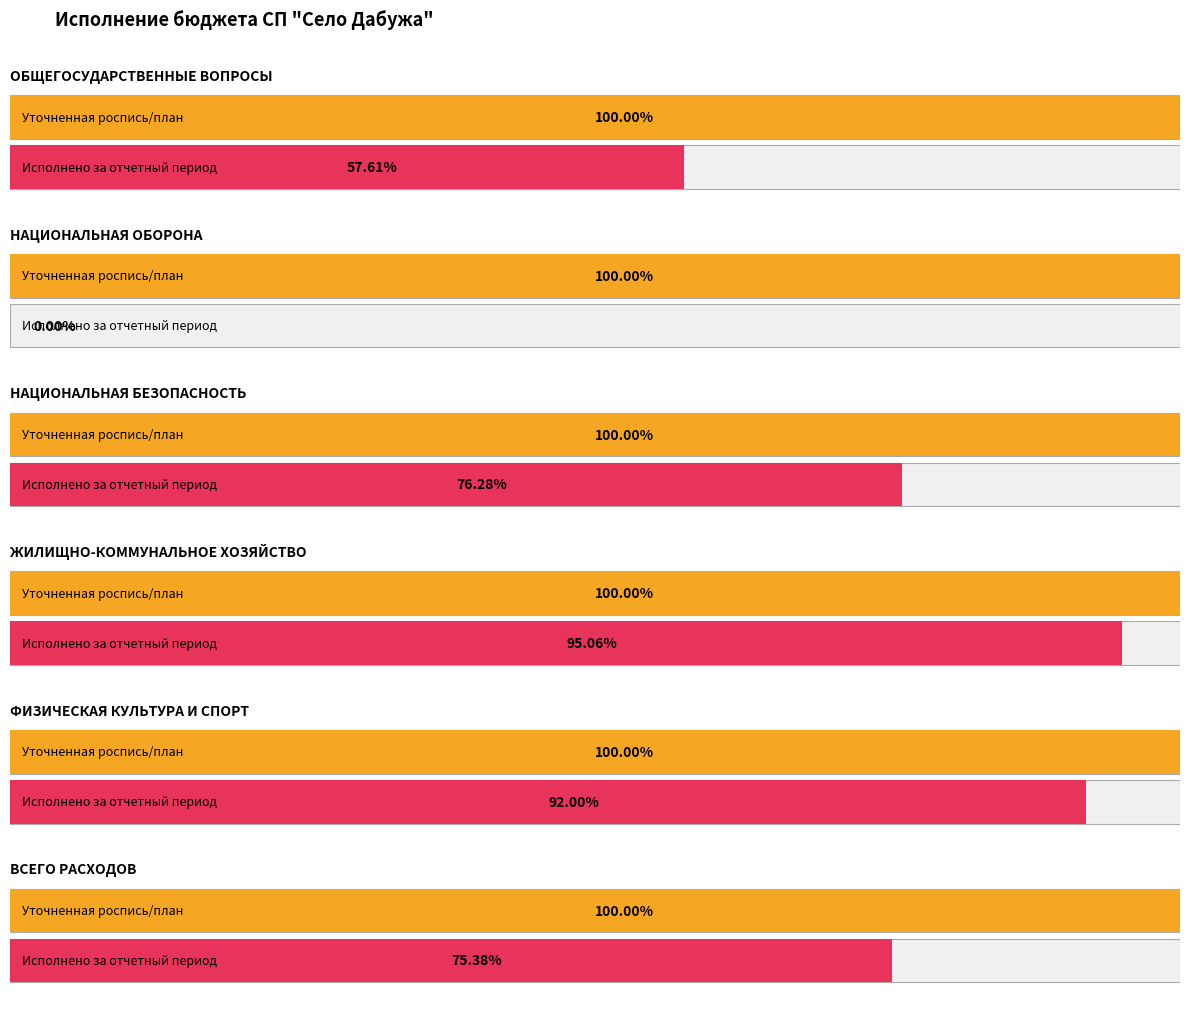

True or false: Исполнено за отчетный период has a value of 11554.1 at НАЦИОНАЛЬНАЯ БЕЗОПАСНОСТЬ.

False